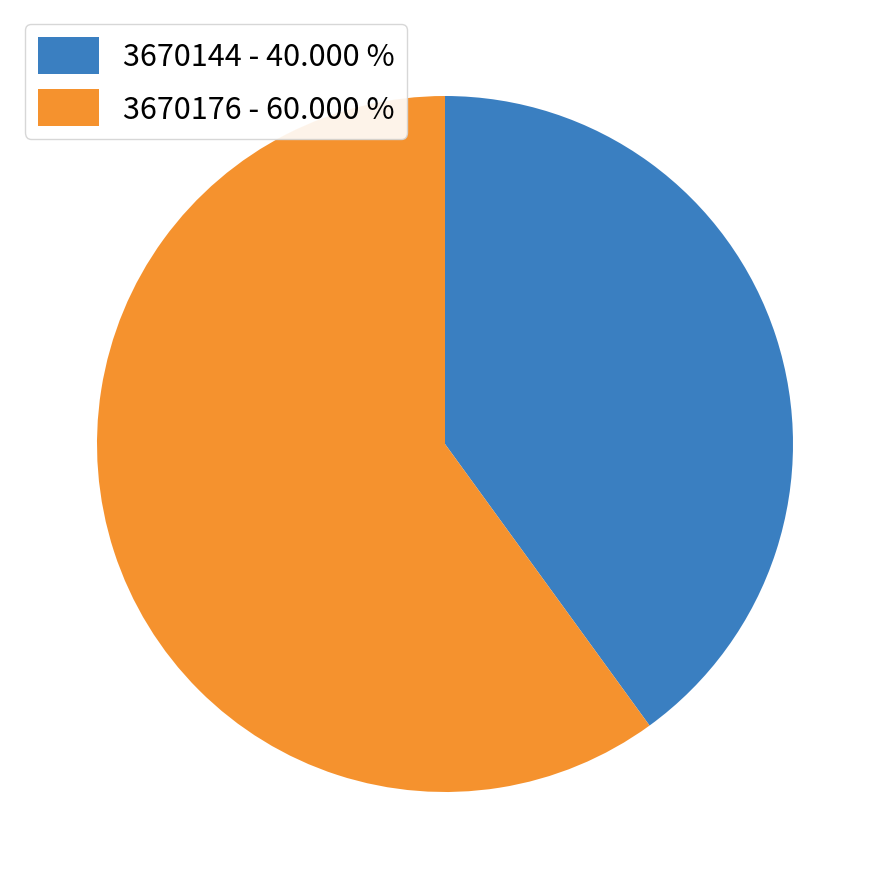

Is the sum of 3670176 - 60.000 % and 3670144 - 40.000 % greater than half?

Yes